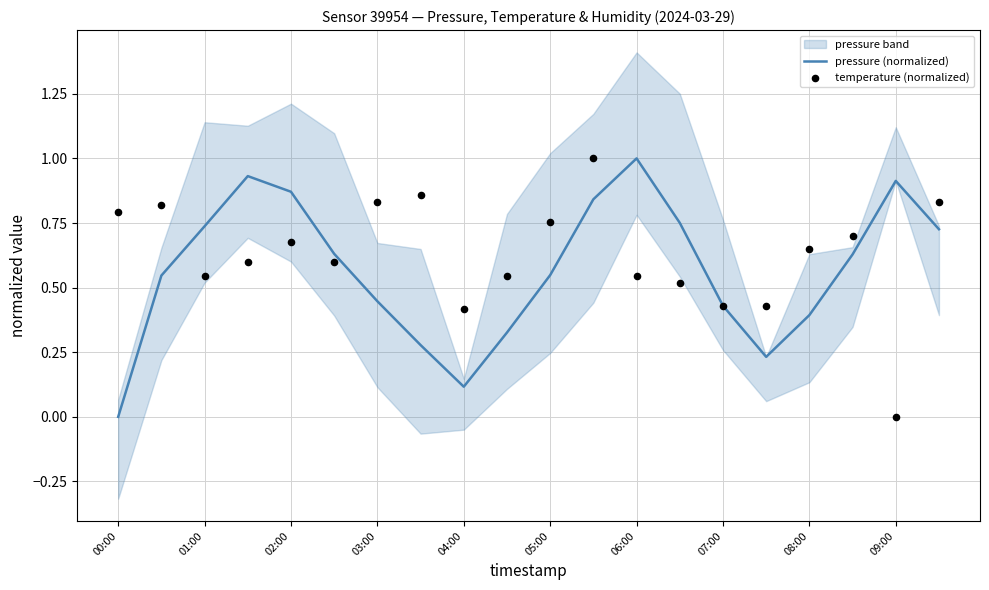

Which series reaches the minimum Y coordinate?

pressure (normalized)